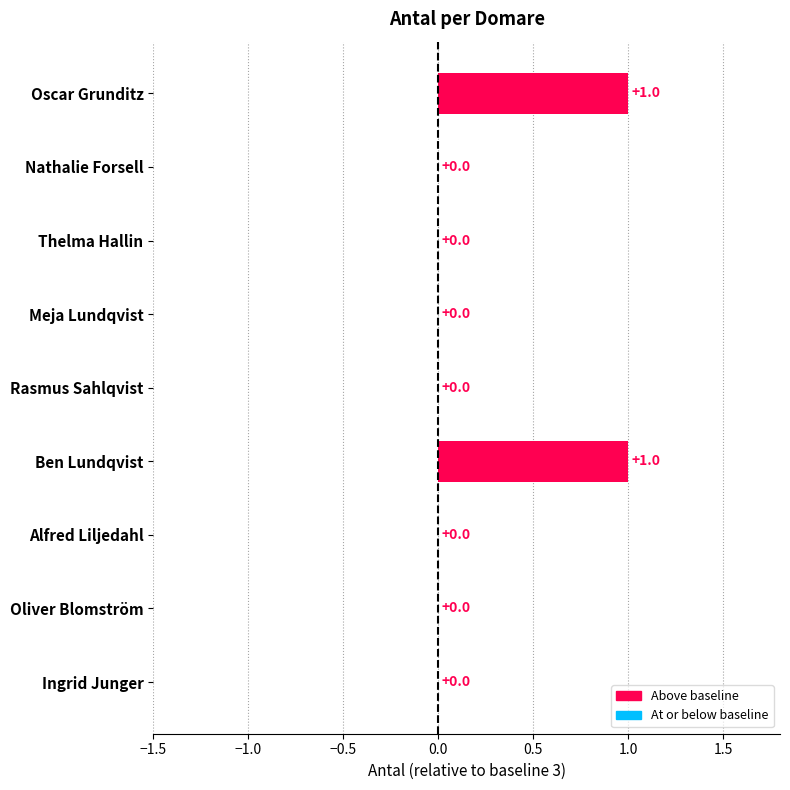

List the labels in order of value, smallest first.

Ingrid Junger, Oliver Blomström, Alfred Liljedahl, Rasmus Sahlqvist, Meja Lundqvist, Thelma Hallin, Nathalie Forsell, Ben Lundqvist, Oscar Grunditz